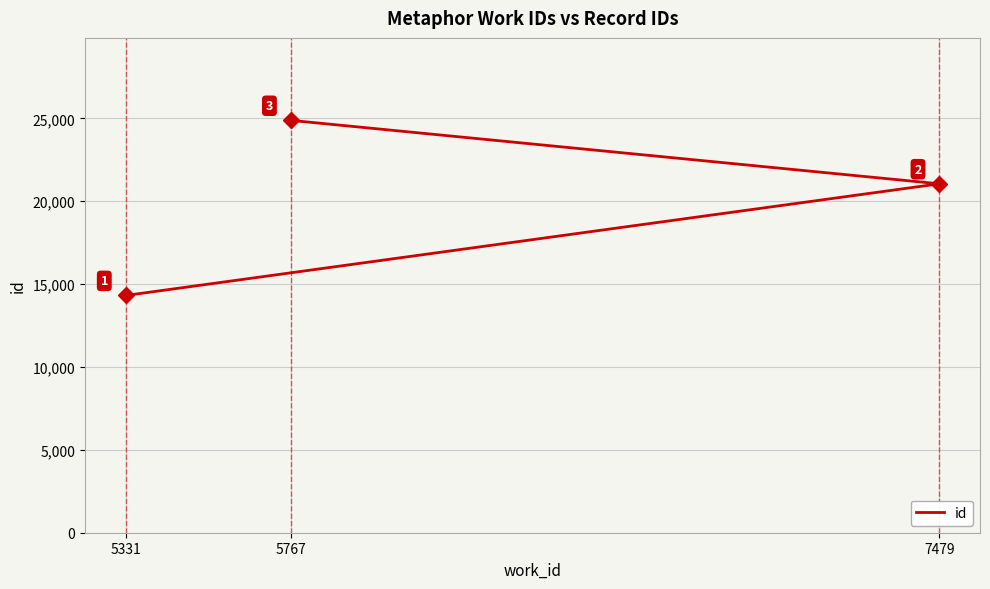

What is the sum of the values at 5331 and 5767?

39189